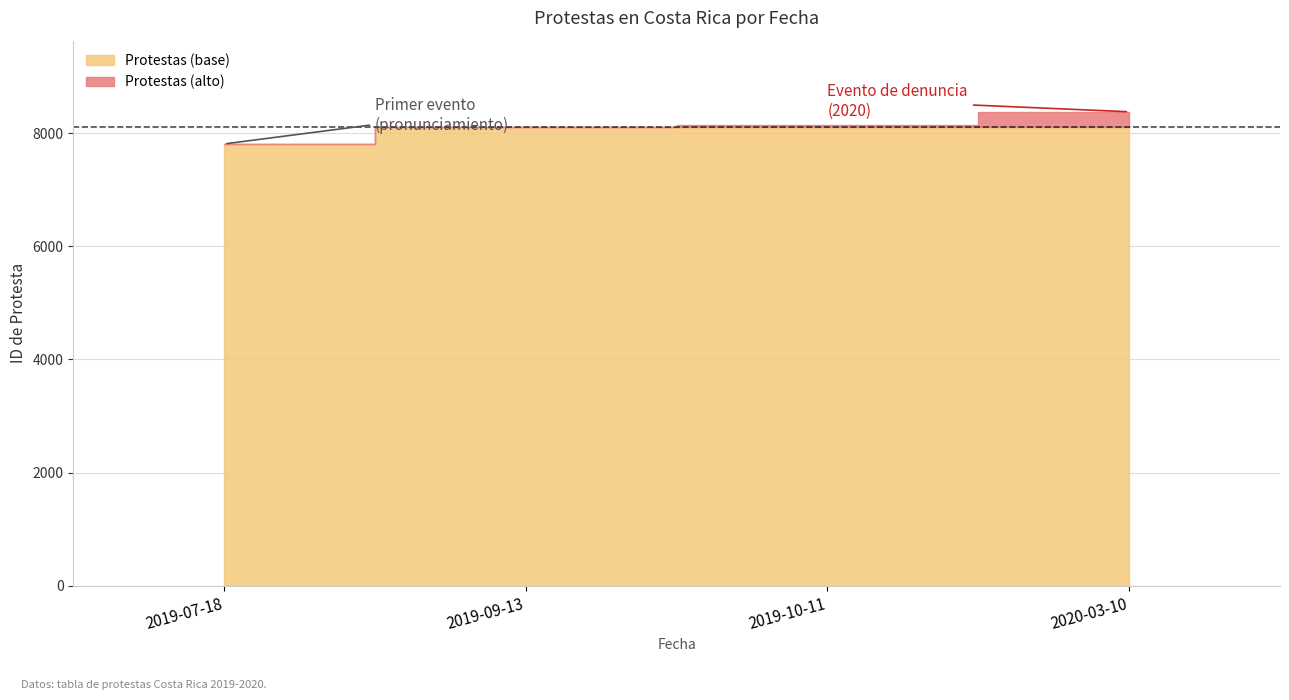

Reading left to right, what are all the values shown in this chart?

7808	8101	8138	8376